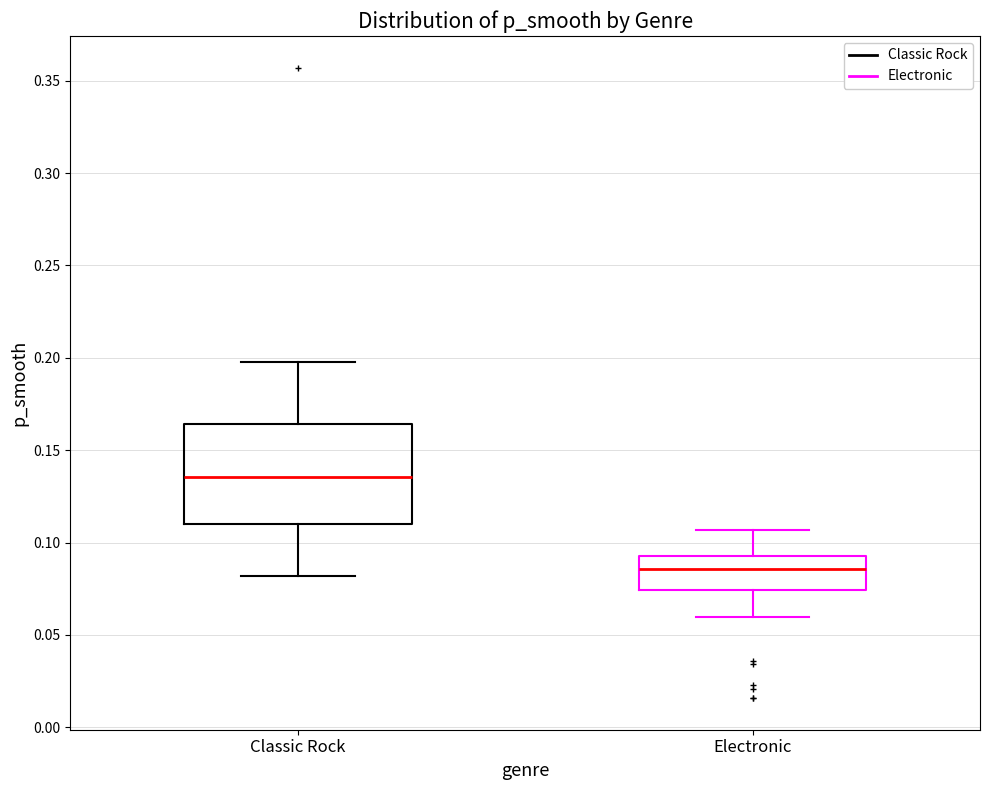

Reading left to right, transcribe this box plot: for each box, give where its median line is, the range the box spans, and where its two whiskers end, as read against the y-axis. The values are not printed on the chart, so give them approximately, as read against the axis.

Classic Rock: median 0.135, box 0.110 to 0.165, whiskers 0.080 to 0.200
Electronic: median 0.085, box 0.075 to 0.095, whiskers 0.060 to 0.105